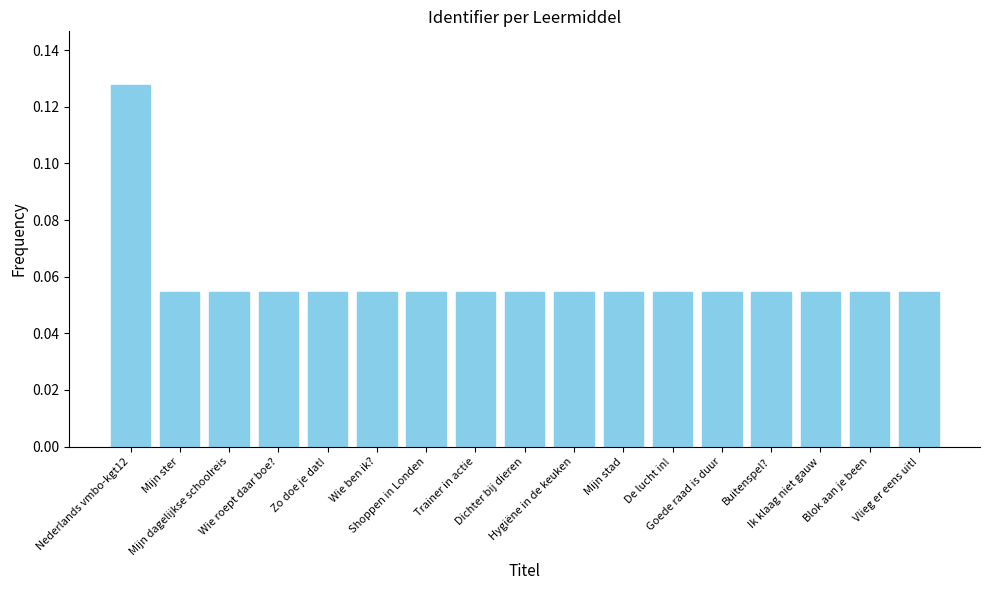

What is the sum of all values?

1.0